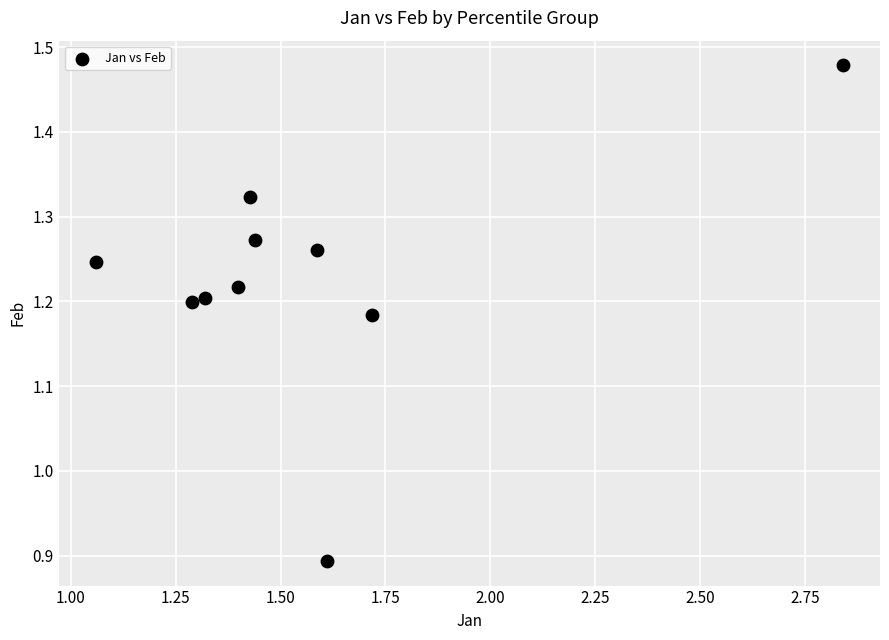

What is the range of Y values (max minus min)?

0.6